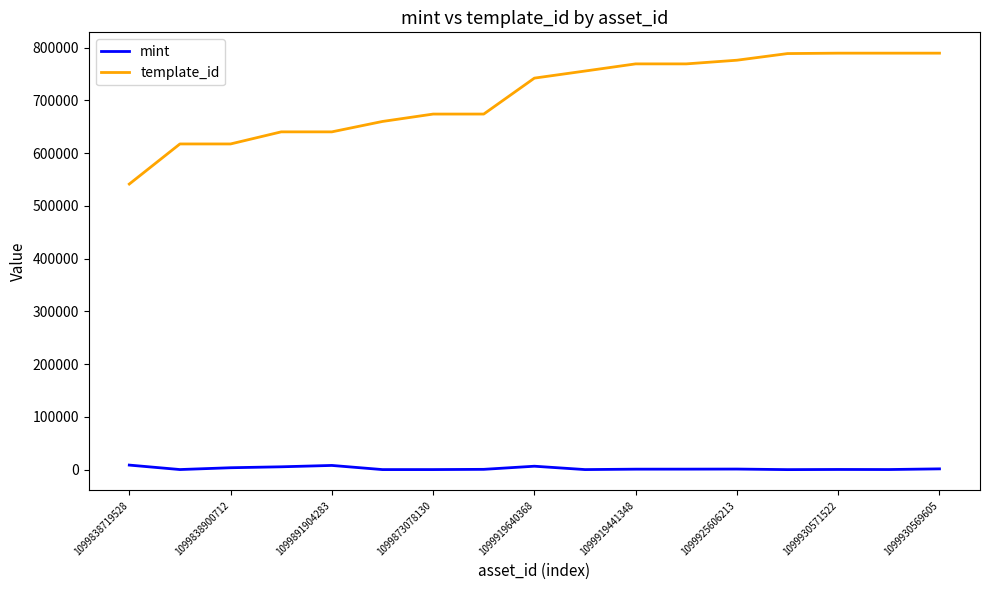

What is the lowest value of the template_id series?

541468